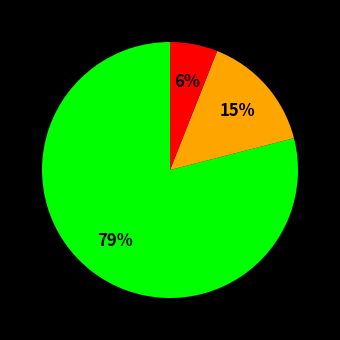

Is there a majority slice in this chart?

Yes